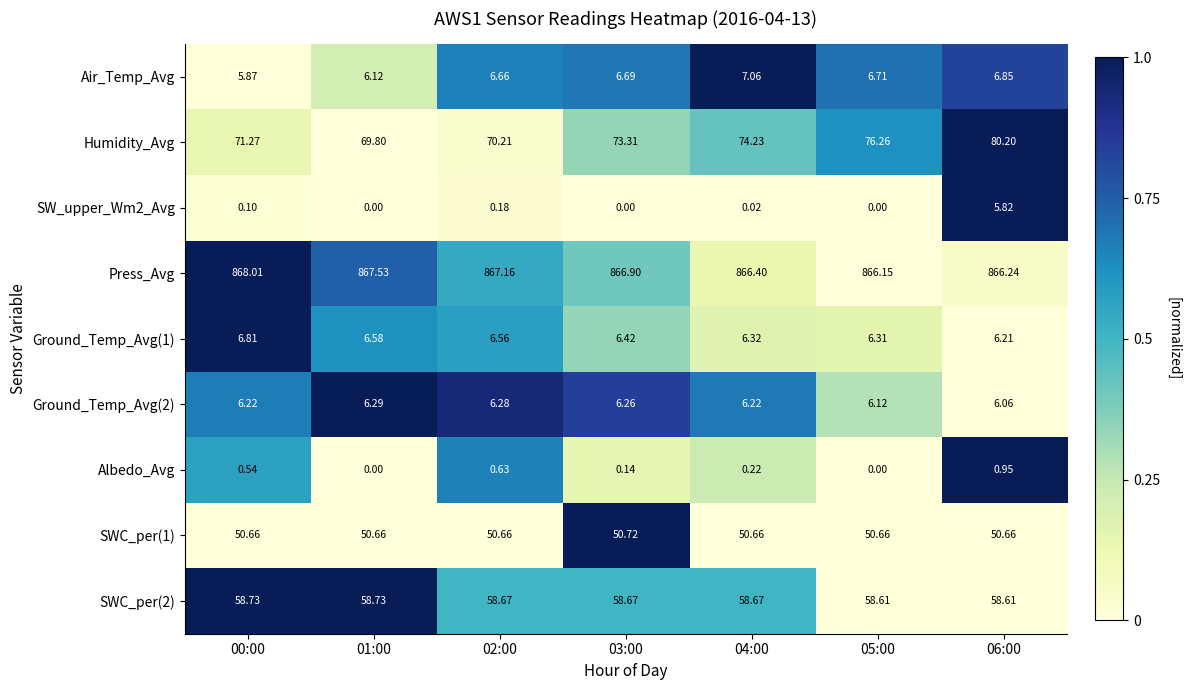

Between 00:00 and 01:00, which series saw the biggest shift?

Humidity_Avg